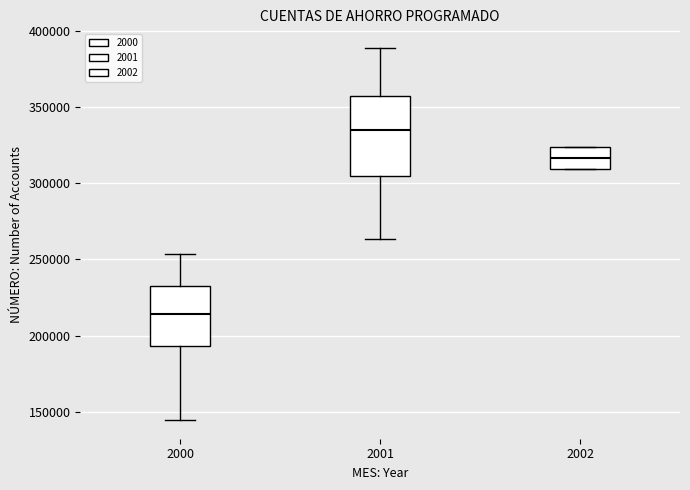

Where does the median line of the box at x = 2001 sit on the y-axis? The values are not printed on the chart, so give them approximately, as read against the axis.

335000